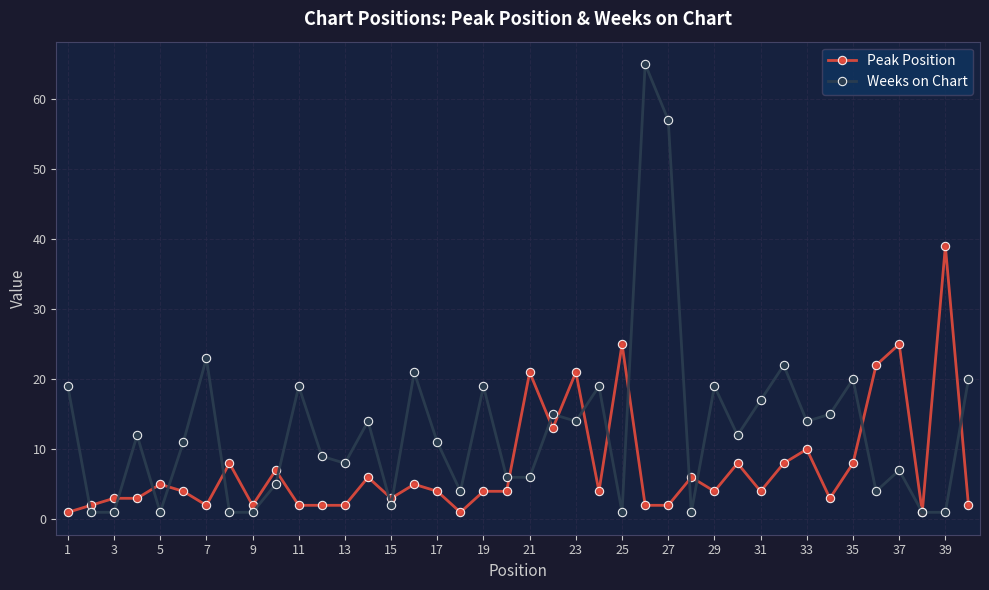

What is the value of the Peak Position point at the 40th from the left?

2